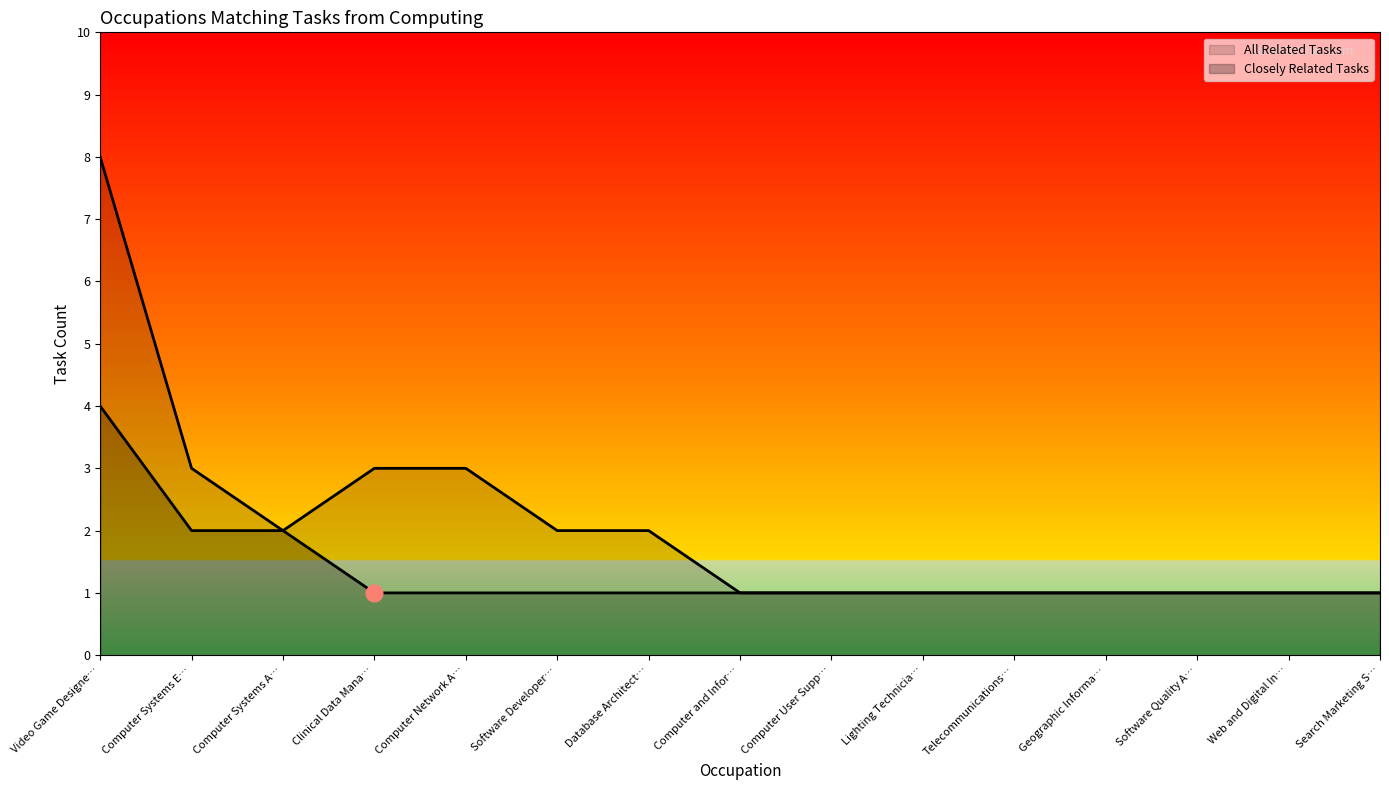

How many data points does each series have?

15